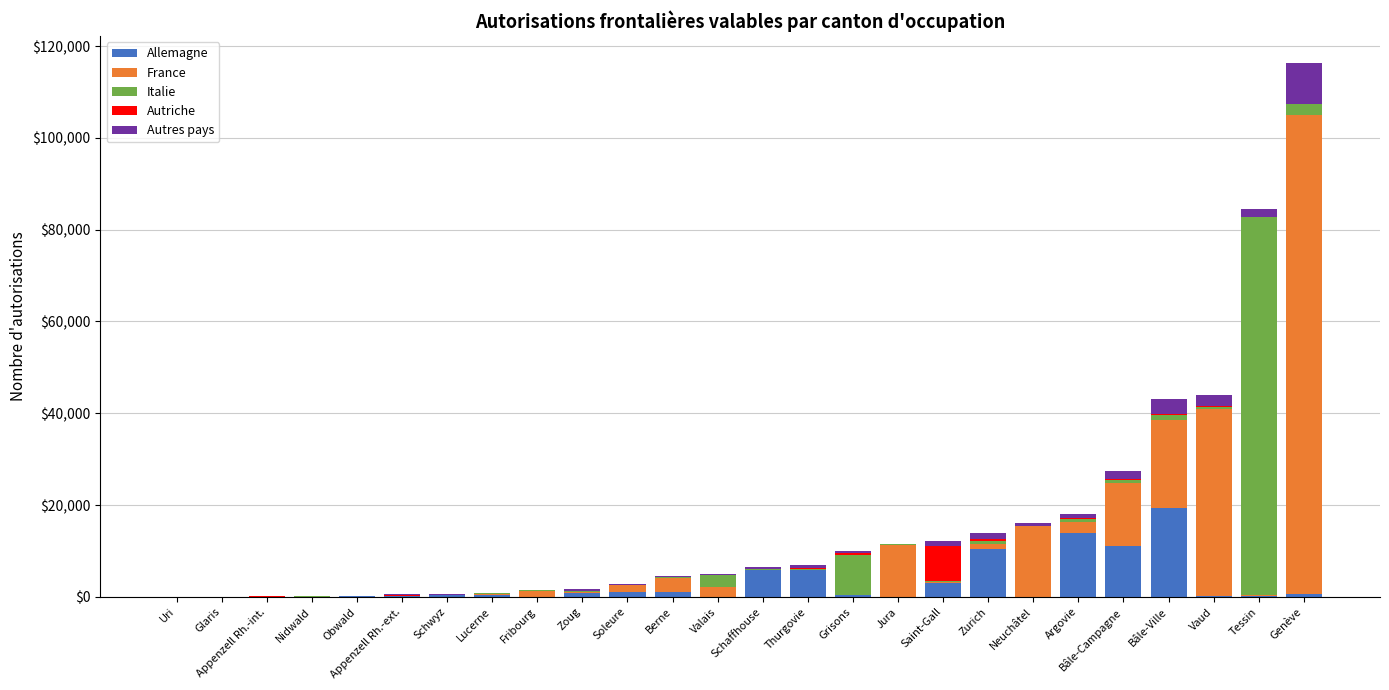

What is the maximum value for Allemagne?

19468